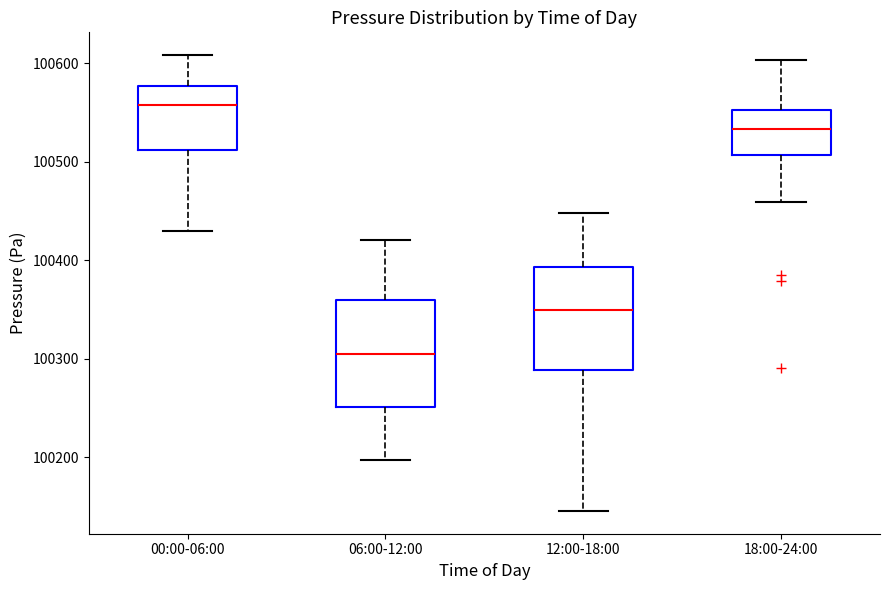

Reading left to right, read every box against the y-axis: the position of its median line, the range the box covers, and the ends of its whiskers. The values are not printed on the chart, so give them approximately, as read against the axis.

00:00-06:00: median 100560, box 100510 to 100580, whiskers 100430 to 100610
06:00-12:00: median 100310, box 100250 to 100360, whiskers 100200 to 100420
12:00-18:00: median 100350, box 100290 to 100390, whiskers 100150 to 100450
18:00-24:00: median 100530, box 100510 to 100550, whiskers 100460 to 100600